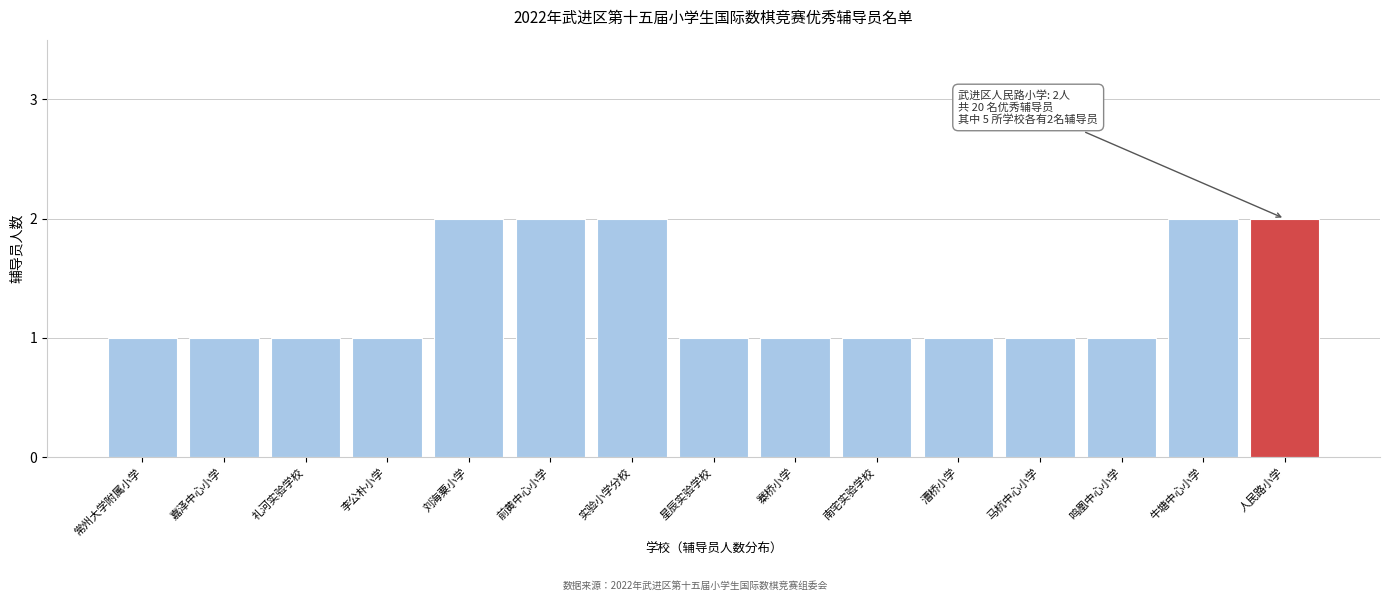

Reading right to left, transcribe all the data shown in this chart.

人民路小学=2	牛塘中心小学=2	鸣凰中心小学=1	马杭中心小学=1	漕桥小学=1	南宅实验学校=1	寨桥小学=1	星辰实验学校=1	实验小学分校=2	前黄中心小学=2	刘海粟小学=2	李公朴小学=1	礼河实验学校=1	嘉泽中心小学=1	常州大学附属小学=1